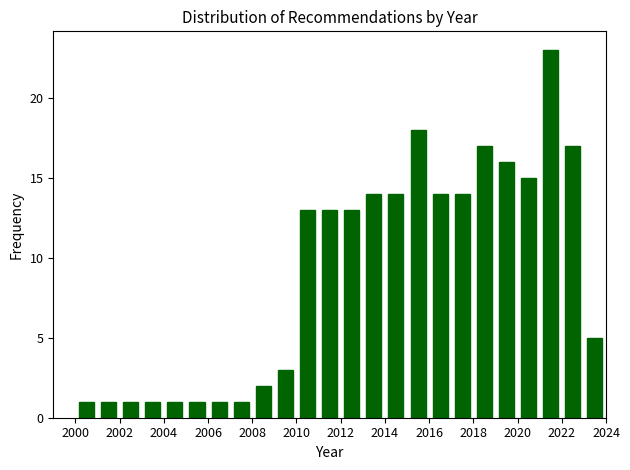

Reading left to right, list every bar in this chart as the range it spans on the x-axis followed by its height. The values are not printed on the chart, so give them approximately, as read against the axis.

2000 to 2001: 1
2001 to 2002: 1
2002 to 2003: 1
2003 to 2004: 1
2004 to 2005: 1
2005 to 2006: 1
2006 to 2007: 1
2007 to 2008: 1
2008 to 2009: 2
2009 to 2010: 3
2010 to 2011: 13
2011 to 2012: 13
2012 to 2013: 13
2013 to 2014: 14
2014 to 2015: 14
2015 to 2016: 18
2016 to 2017: 14
2017 to 2018: 14
2018 to 2019: 17
2019 to 2020: 16
2020 to 2021: 15
2021 to 2022: 23
2022 to 2023: 17
2023 to 2024: 5